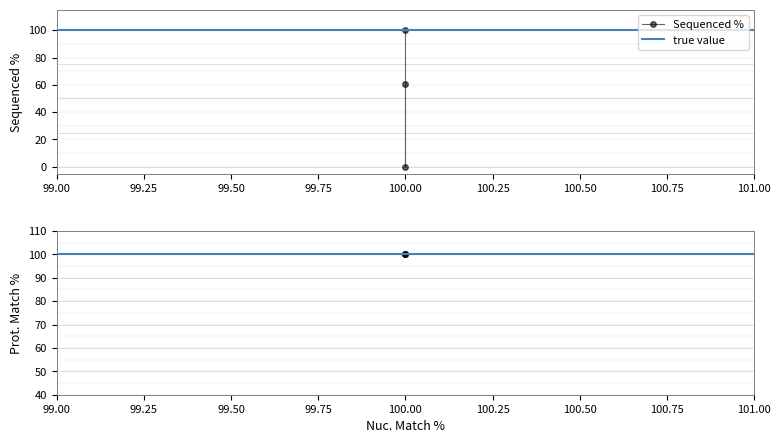

How many data points are less than 60?

1